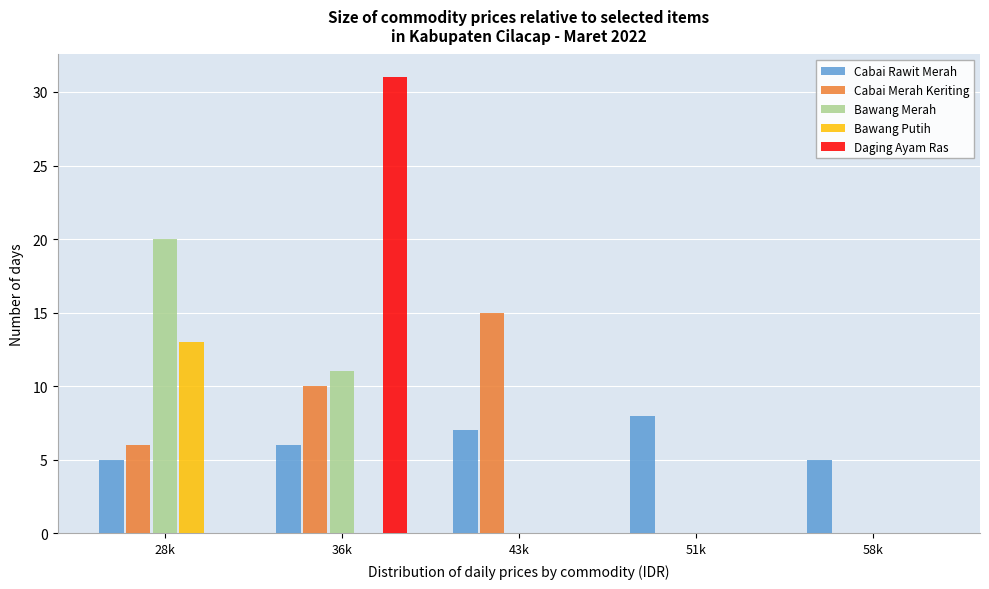

Reading left to right, transcribe all the data shown in this chart.

Cabai Rawit Merah: 28k=5	36k=6	43k=7	51k=8	58k=5
Cabai Merah Keriting: 28k=6	36k=10	43k=15	51k=0	58k=0
Bawang Merah: 28k=20	36k=11	43k=0	51k=0	58k=0
Bawang Putih: 28k=13	36k=0	43k=0	51k=0	58k=0
Daging Ayam Ras: 28k=0	36k=31	43k=0	51k=0	58k=0